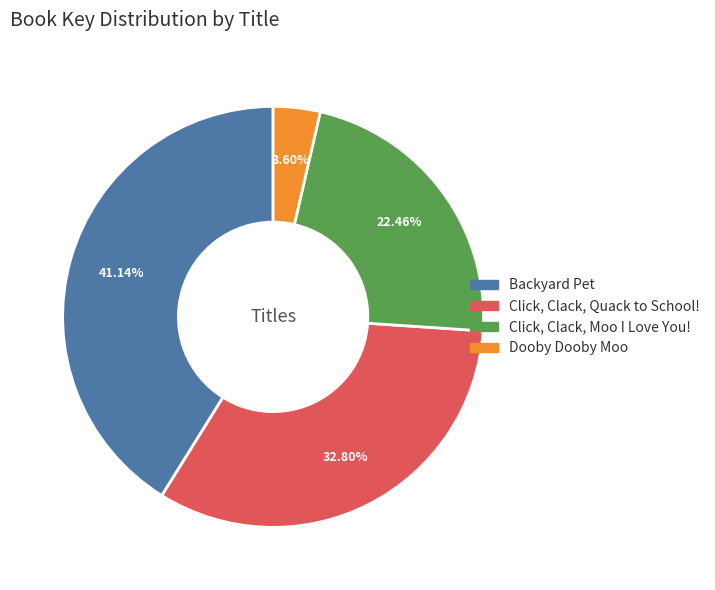

How much of the chart is everything except Dooby Dooby Moo?

96.4%